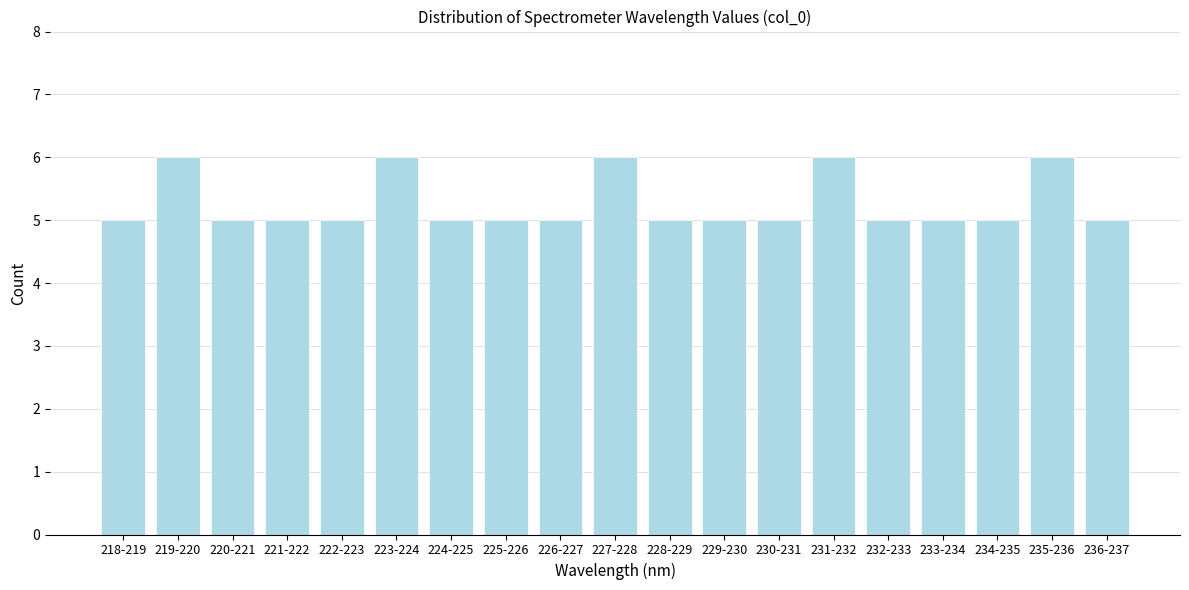

Reading right to left, list all the values displayed in this chart.

236-237=5	235-236=6	234-235=5	233-234=5	232-233=5	231-232=6	230-231=5	229-230=5	228-229=5	227-228=6	226-227=5	225-226=5	224-225=5	223-224=6	222-223=5	221-222=5	220-221=5	219-220=6	218-219=5